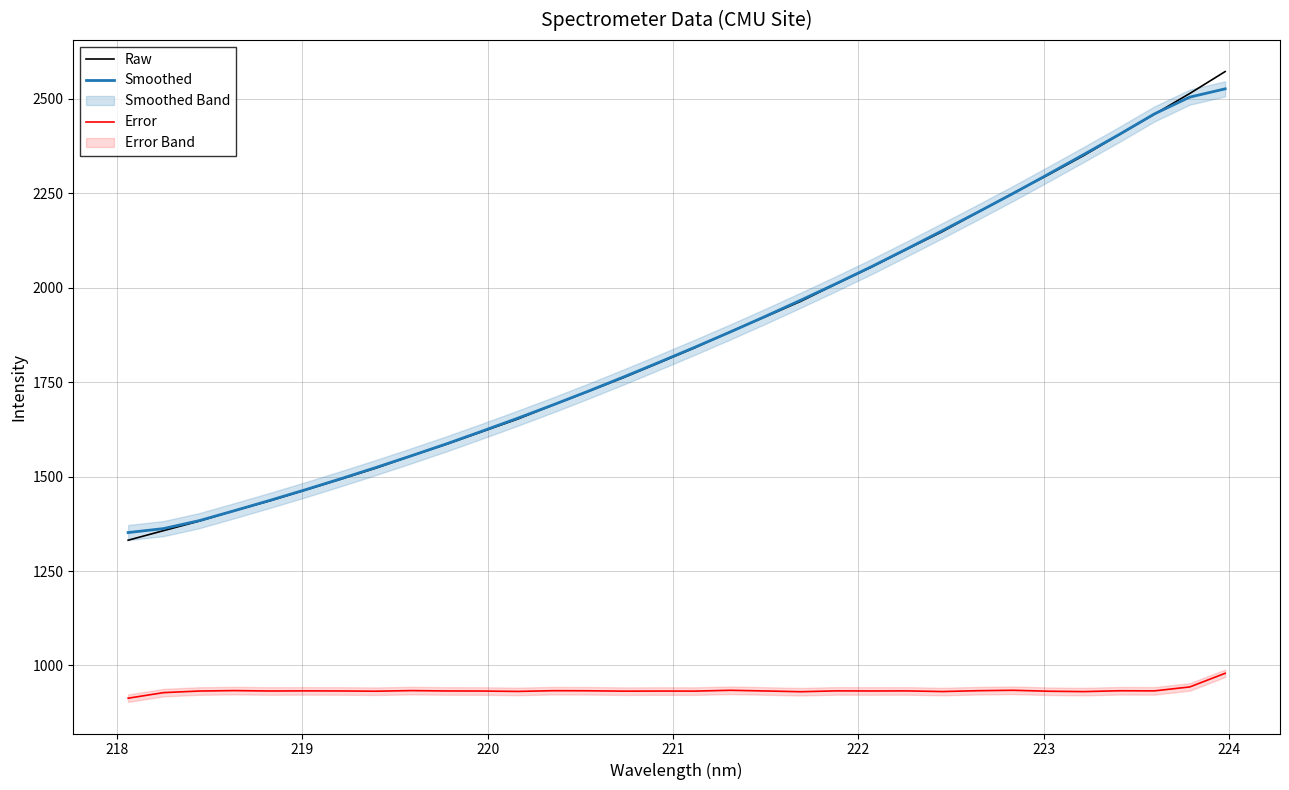

What is the difference between the second highest and second lowest values in the Raw series?

1156.8